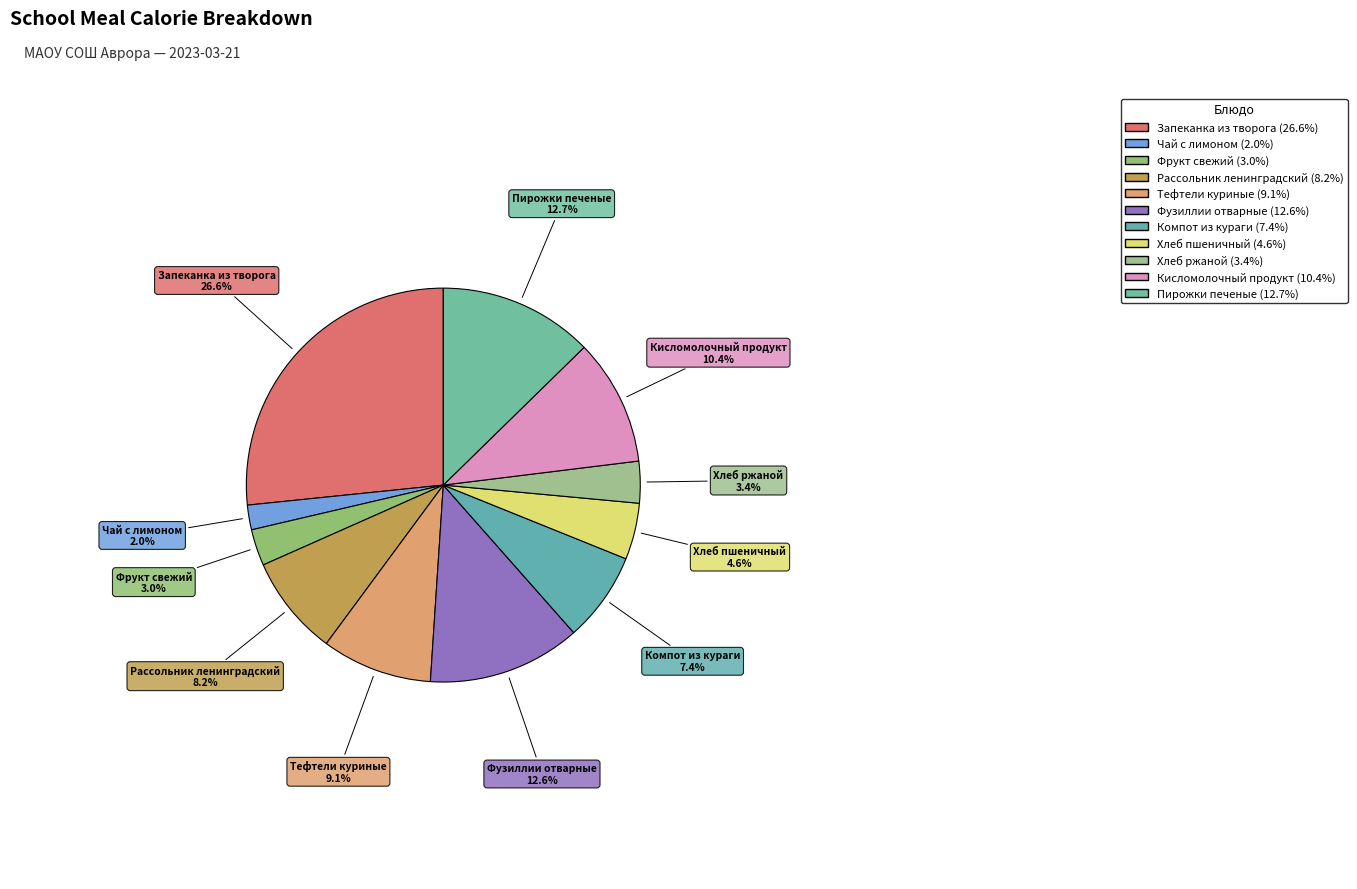

What is the smallest slice in the pie chart?

Чай с лимоном